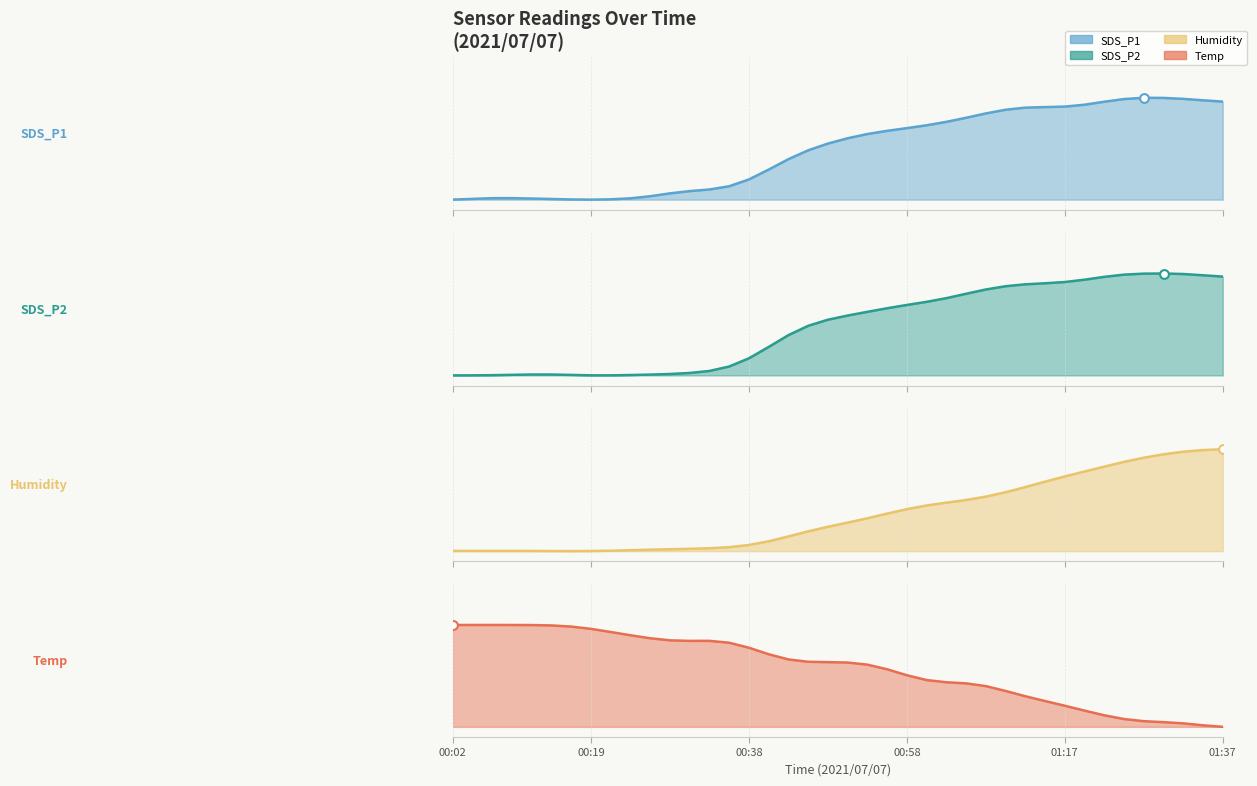

What are all the series names shown in the legend?

SDS_P1, SDS_P2, Humidity, Temp